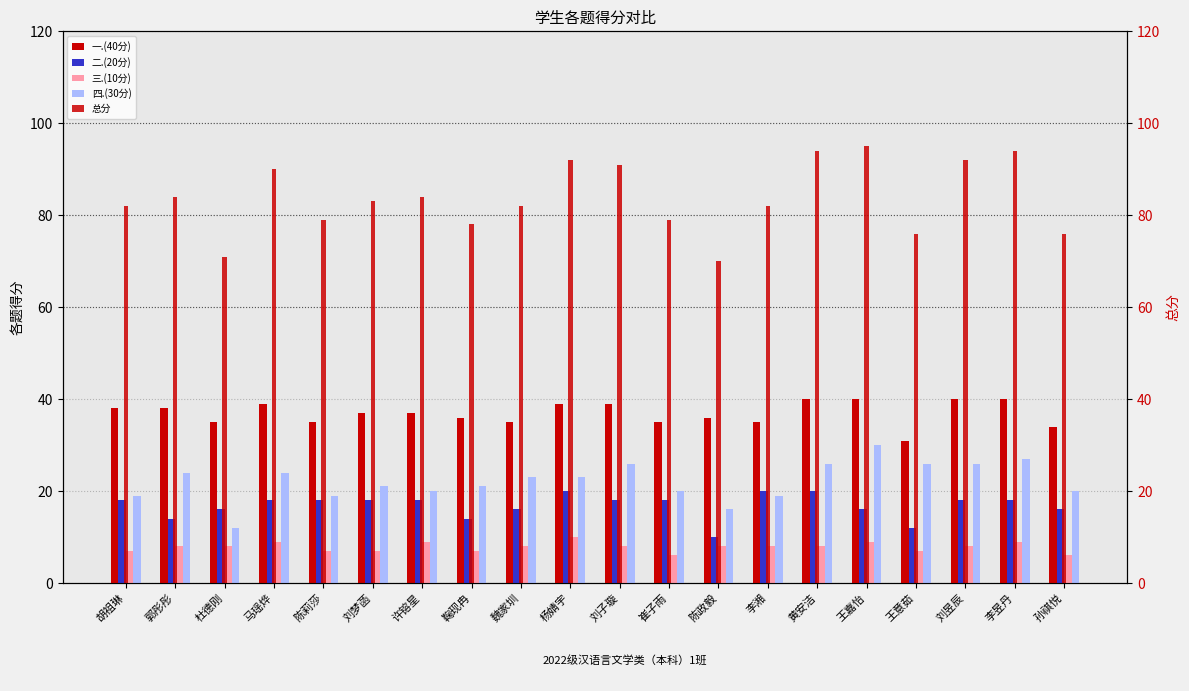

What is the label of the 17th bar from the left?

王意茹